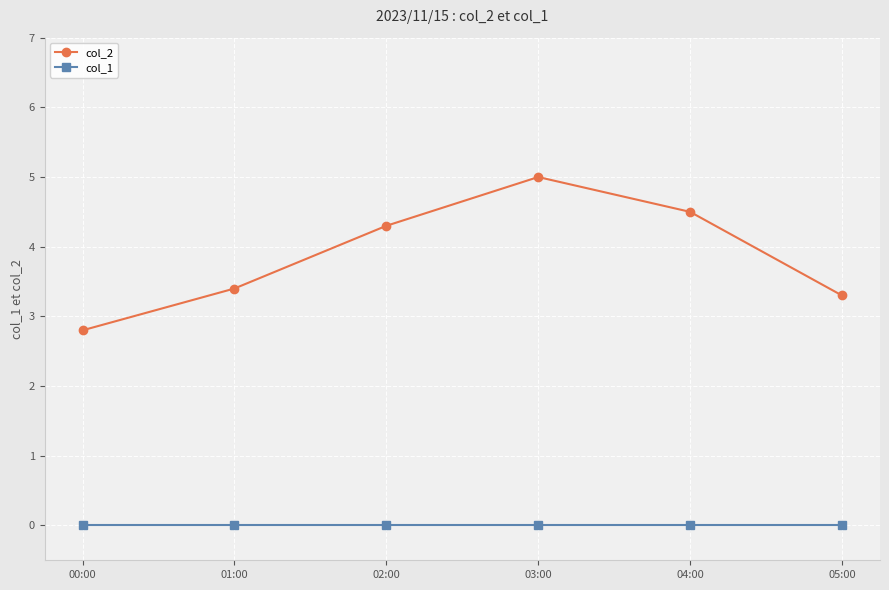

What position from the right is 03:00?

3